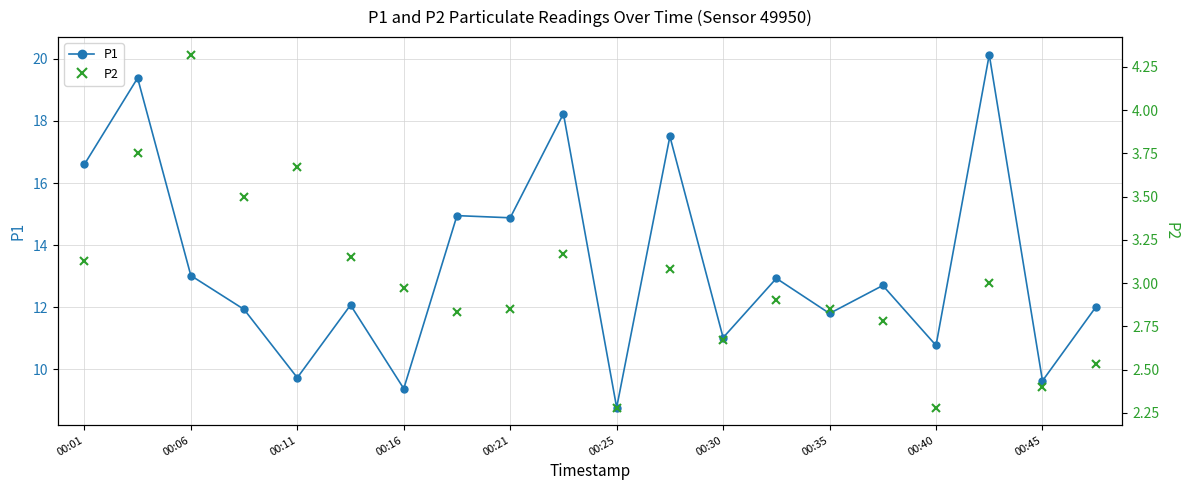

True or false: P1 has a value of 14.9 at 00:21.

True